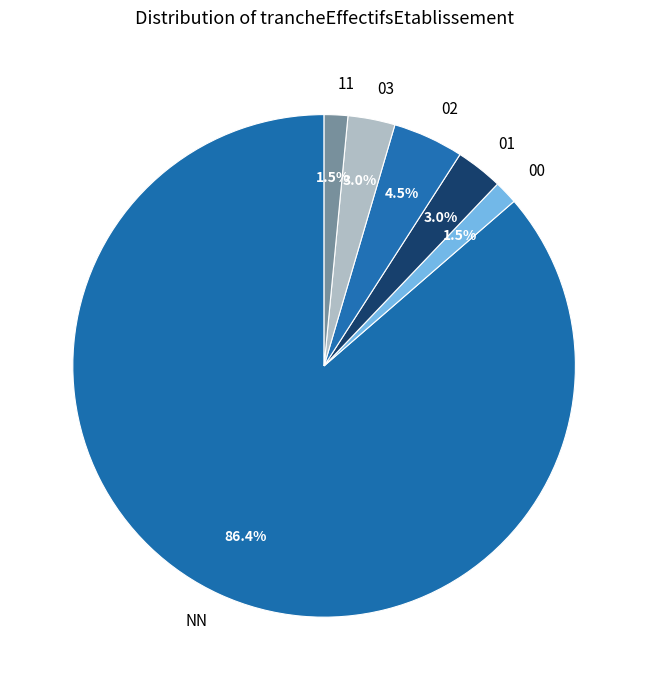

What percentage is NOT represented by 11?

98.5%